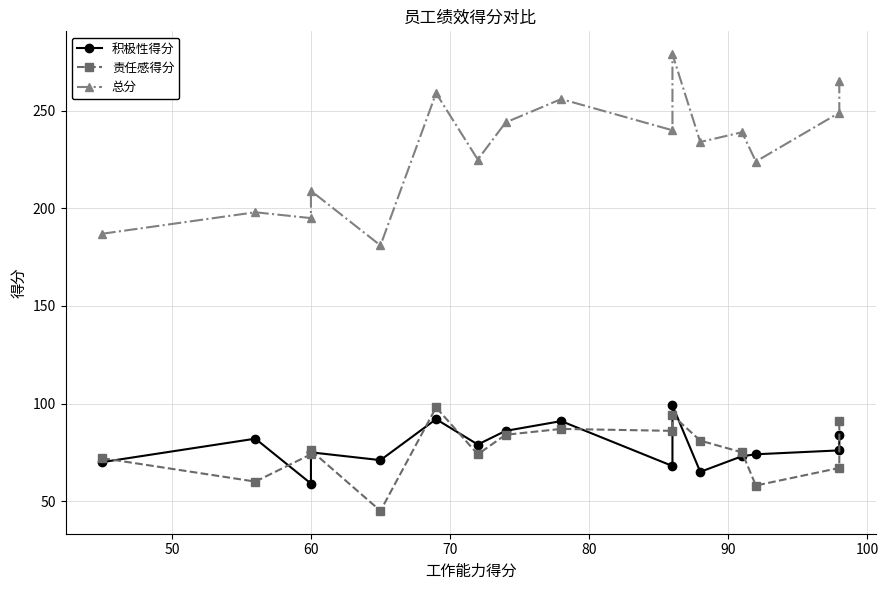

The 责任感得分 series shows 103 at 40. True or false?

False